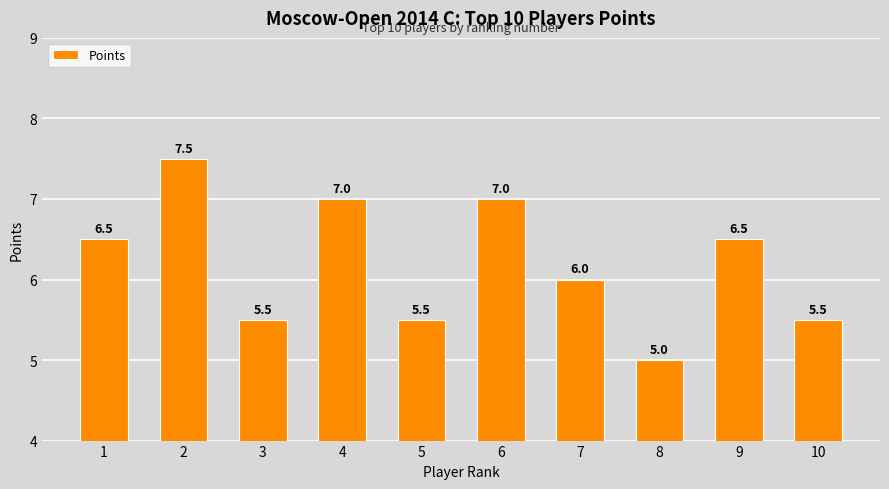

Which category has the lowest value across all series?

8